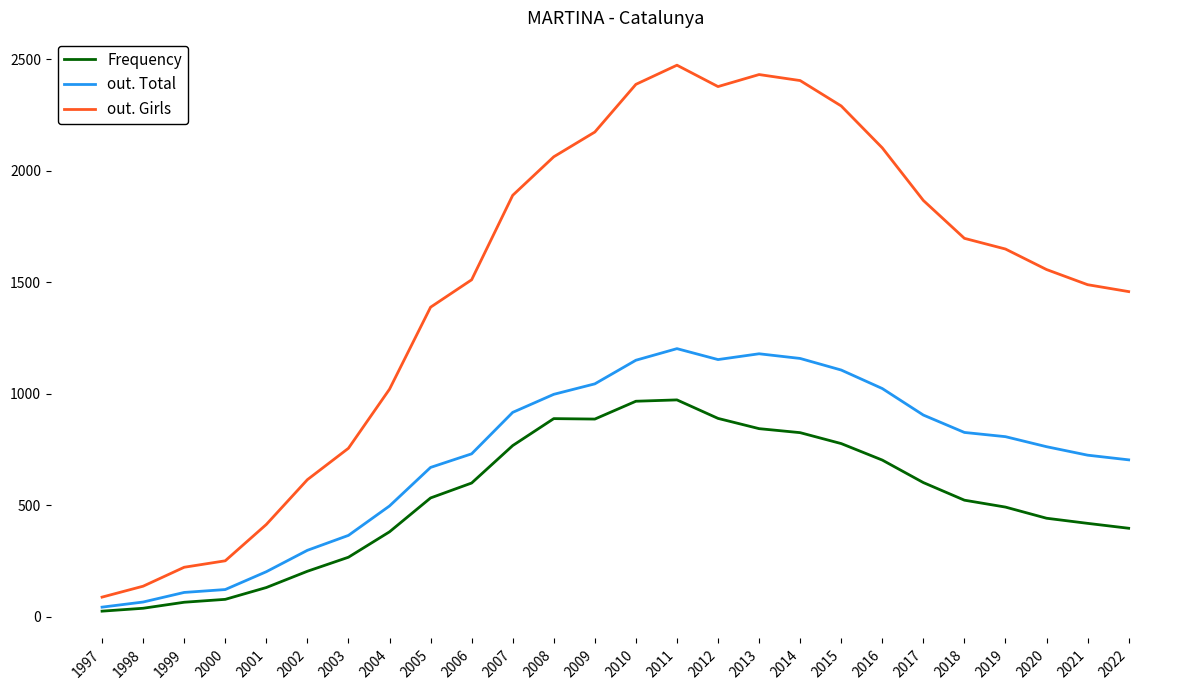

How many lines are shown in the chart?

3